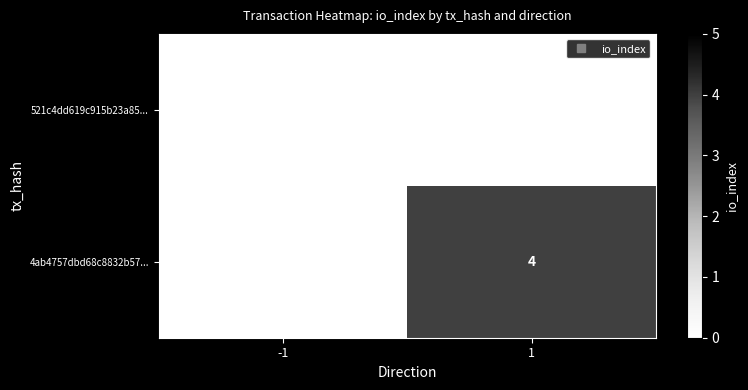

How many values in the 4ab4757dbd68c8832b57... series are below 4?

1